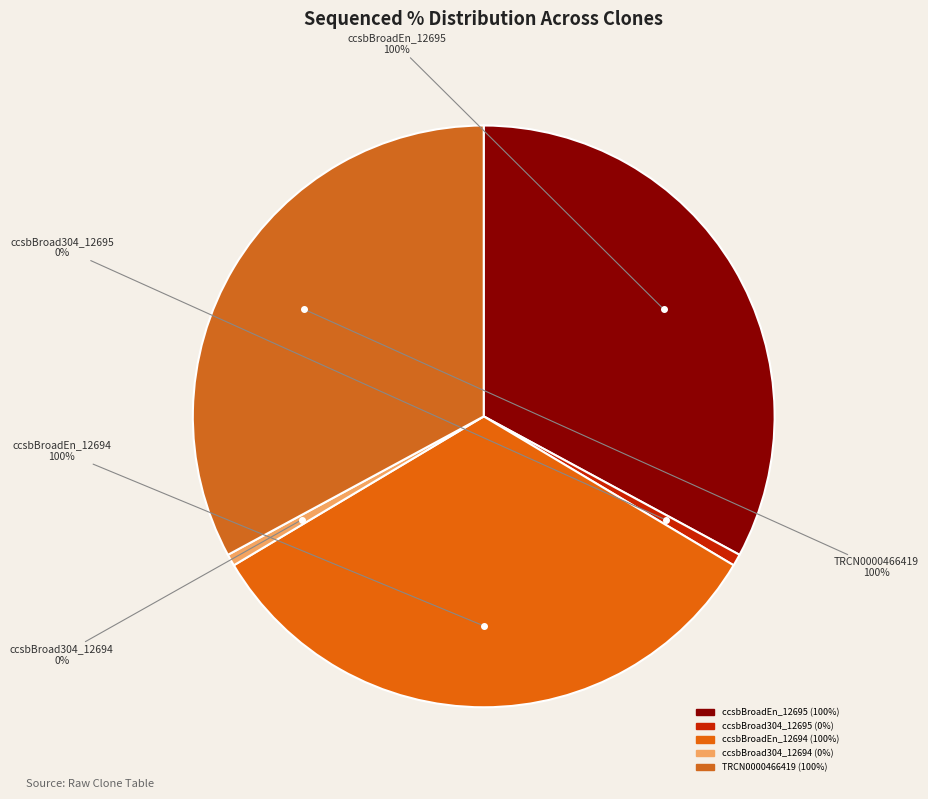

How many slices are in this pie chart?

5